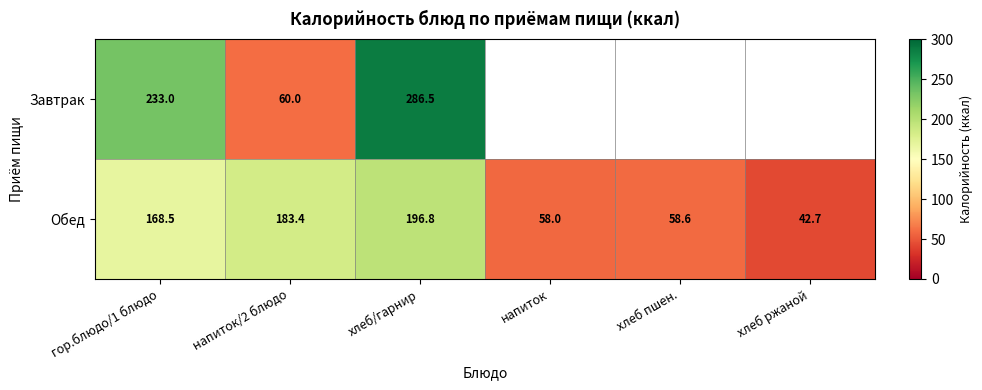

What is the spread (max minus min) of values at гор.блюдо/1 блюдо?

64.5